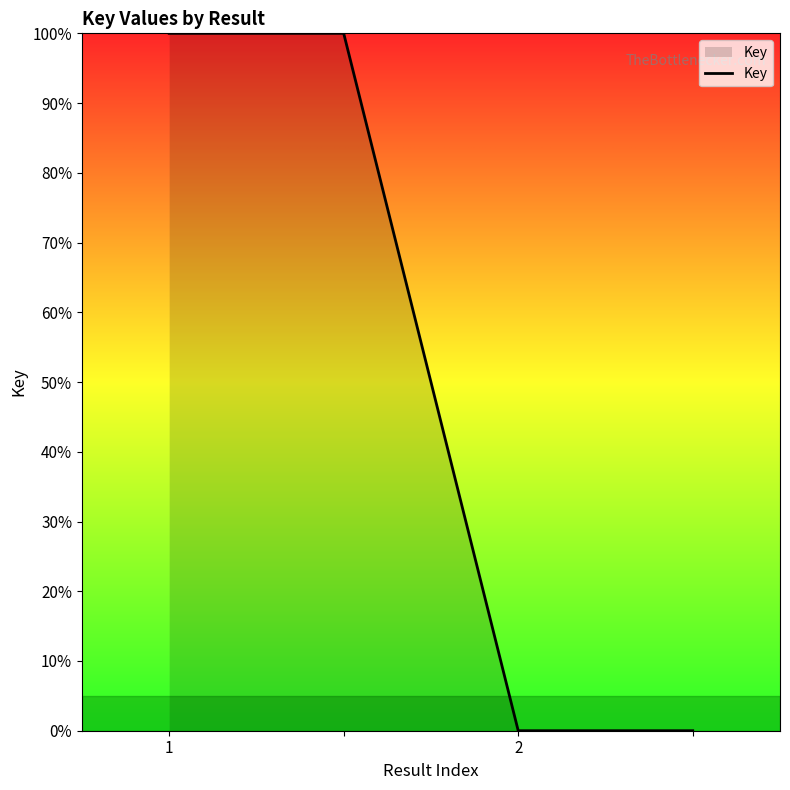

Count the number of data series in this chart.

1